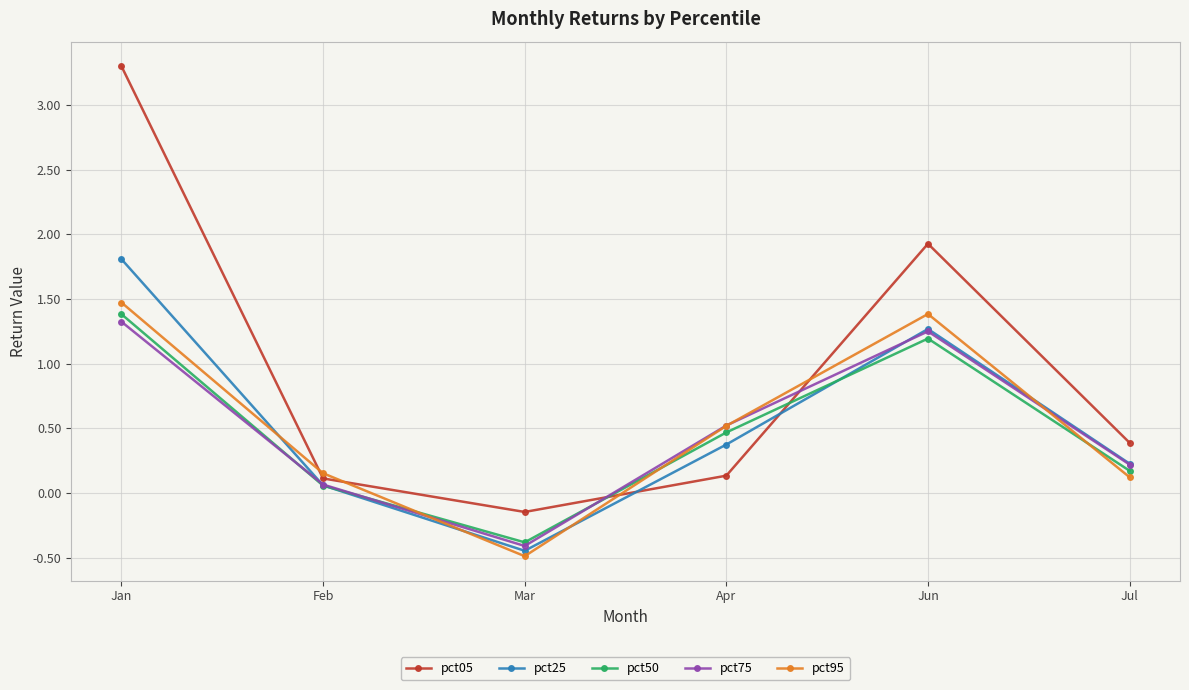

True or false: pct25 and pct95 cross at least once.

True